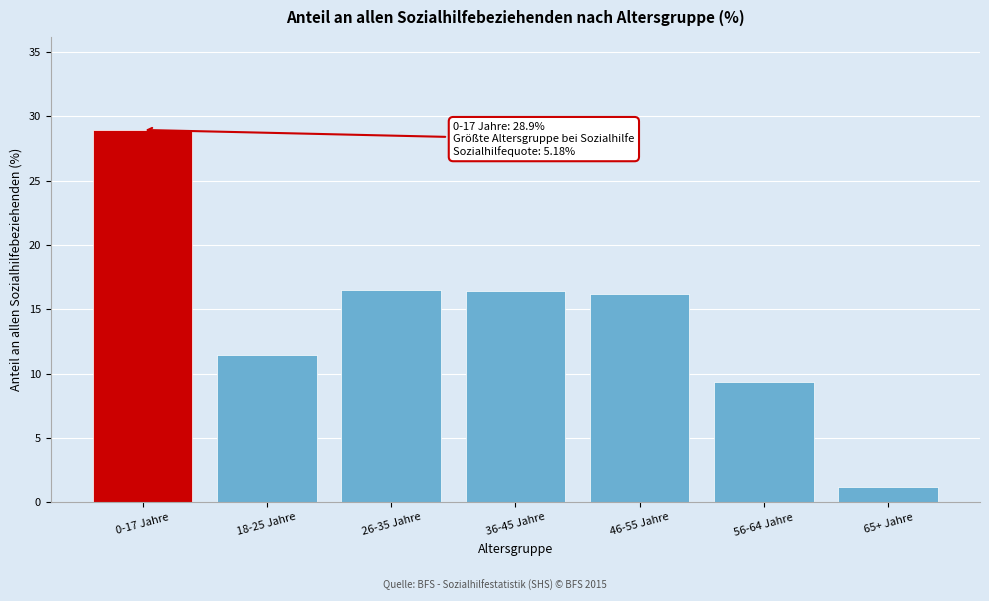

What position from the left is 0-17 Jahre?

1